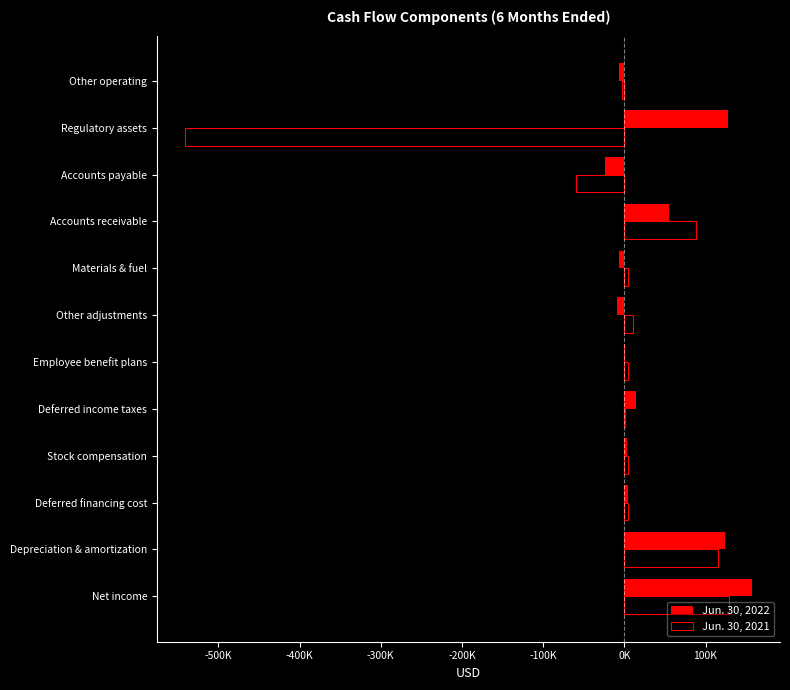

What are all the series names shown in the legend?

Jun. 30, 2022, Jun. 30, 2021